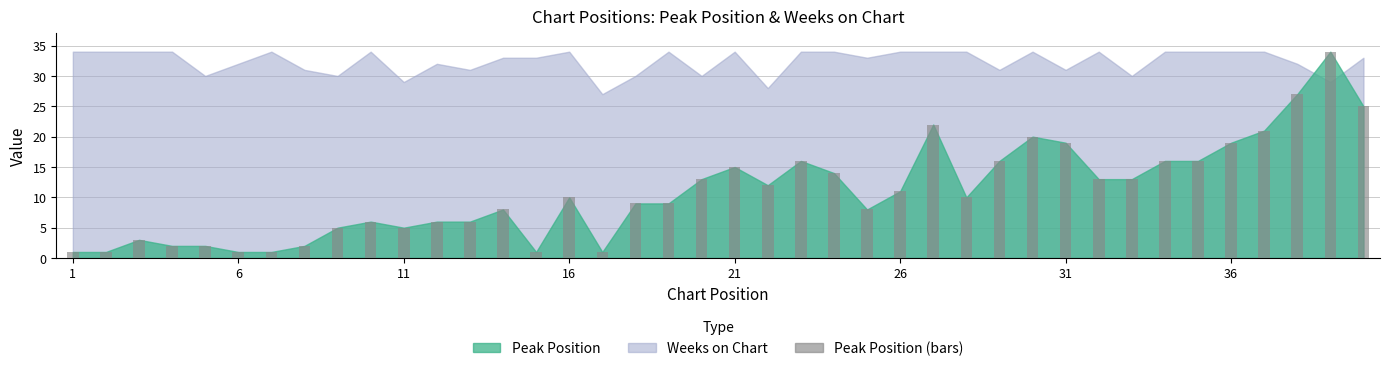

What is the difference between the second highest and minimum values?

26